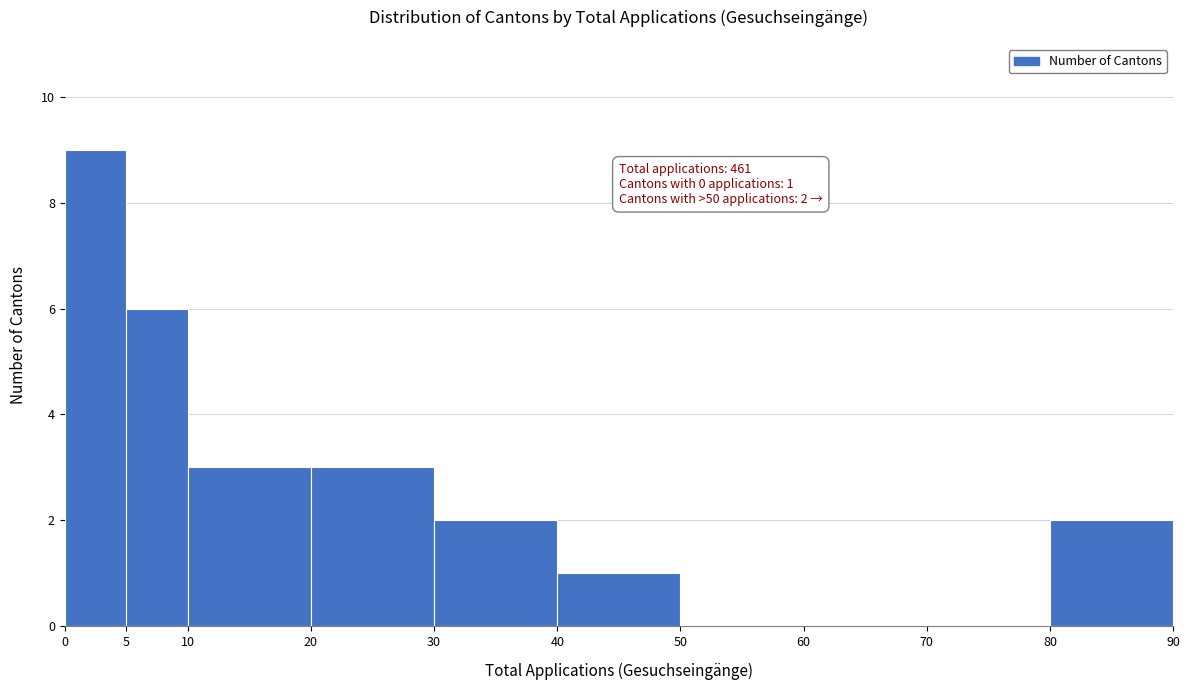

Which range on the x-axis has the tallest bar?

0 to 5